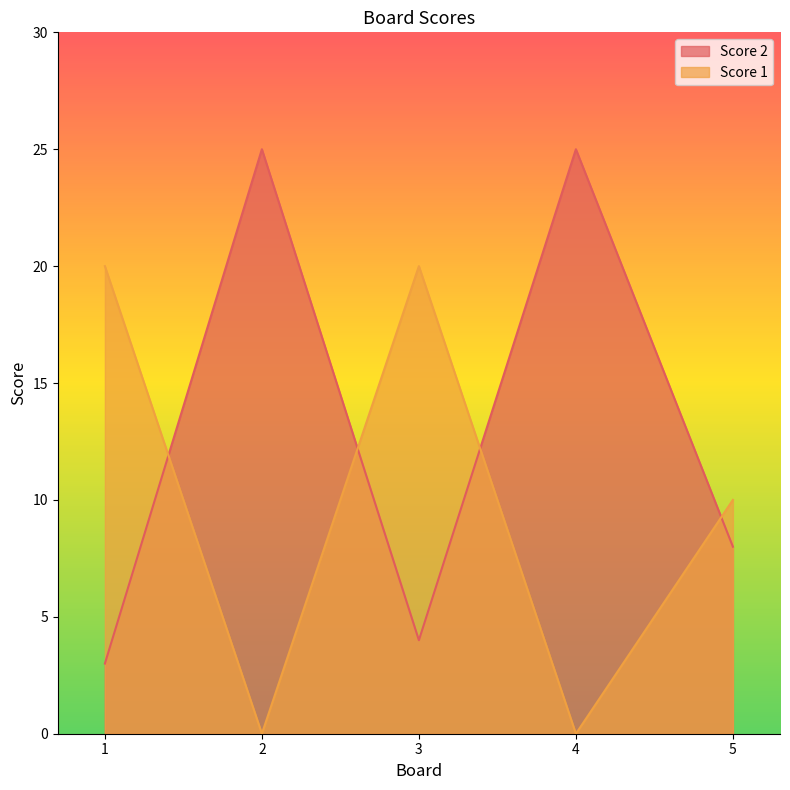

True or false: Score 1 has more than 2 points higher than both neighbors.

False